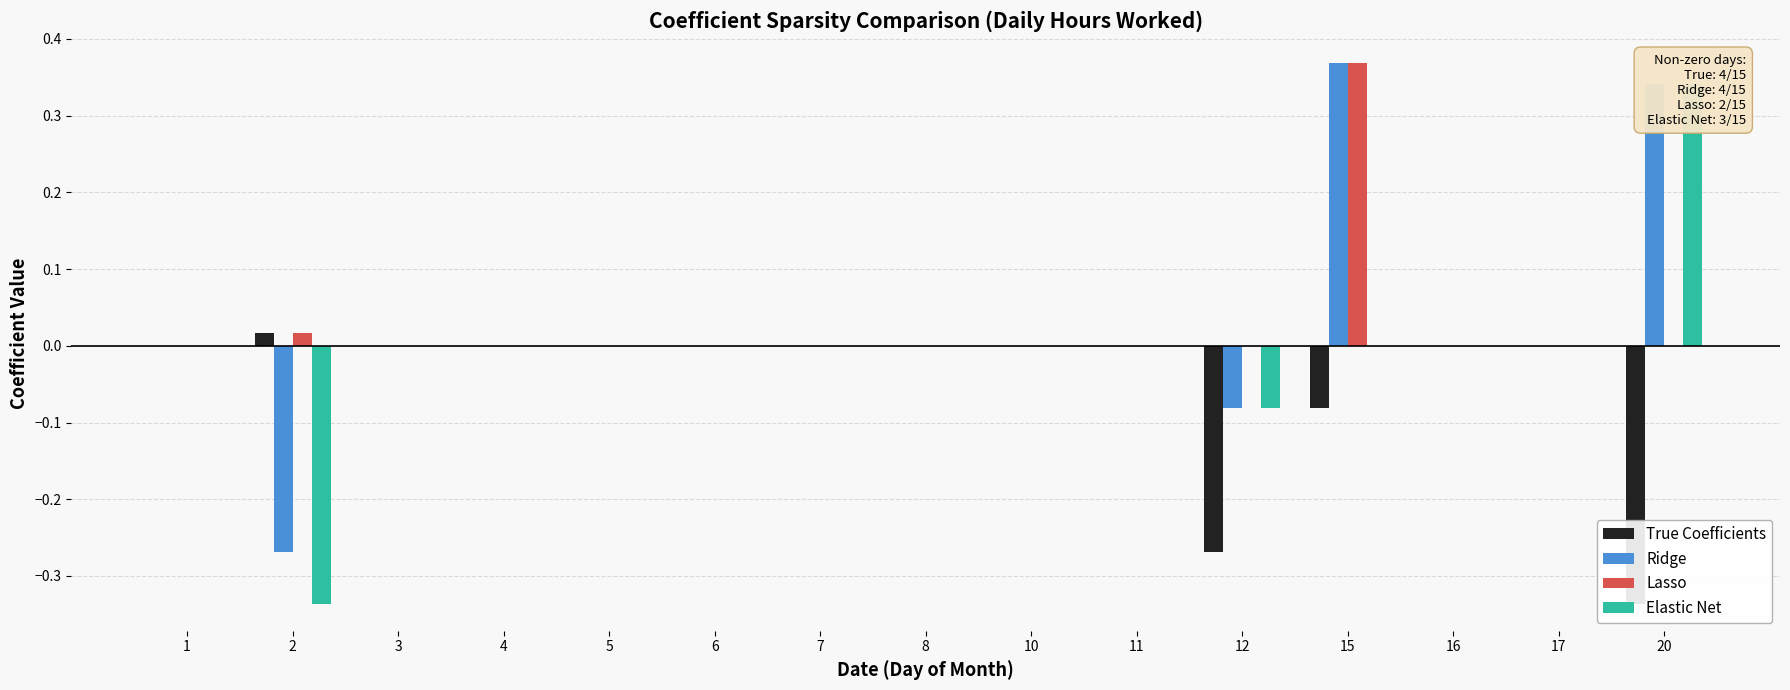

Reading right to left, transcribe all the data shown in this chart.

True Coefficients: 20=-0.3	17=0.0	16=0.0	15=-0.1	12=-0.3	11=0.0	10=0.0	8=0.0	7=0.0	6=0.0	5=0.0	4=0.0	3=0.0	2=0.0	1=0.0
Ridge: 20=0.3	17=0.0	16=0.0	15=0.4	12=-0.1	11=0.0	10=0.0	8=0.0	7=0.0	6=0.0	5=0.0	4=0.0	3=0.0	2=-0.3	1=0.0
Lasso: 20=0.0	17=0.0	16=0.0	15=0.4	12=0.0	11=0.0	10=0.0	8=0.0	7=0.0	6=0.0	5=0.0	4=0.0	3=0.0	2=0.0	1=0.0
Elastic Net: 20=0.3	17=0.0	16=0.0	15=0.0	12=-0.1	11=0.0	10=0.0	8=0.0	7=0.0	6=0.0	5=0.0	4=0.0	3=0.0	2=-0.3	1=0.0